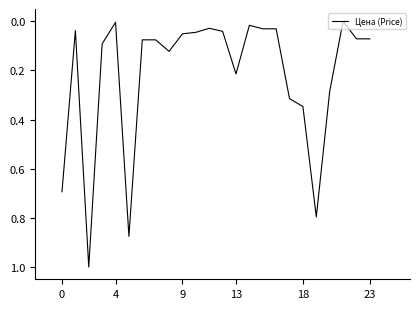

The value at 4 is 0.0. True or false?

True